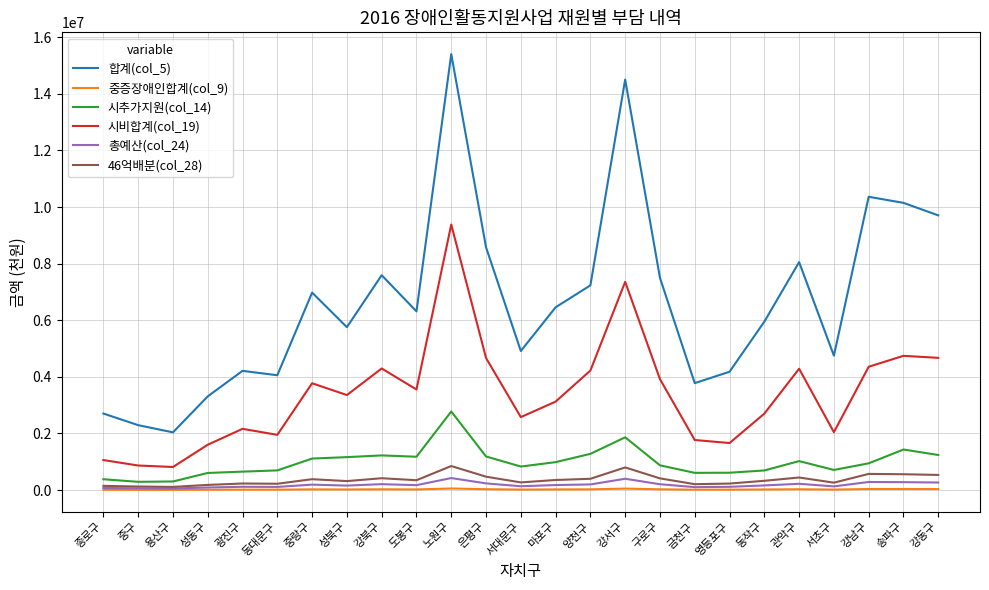

What is the difference between the second highest and second lowest values in the 합계(col_5) series?

12210233